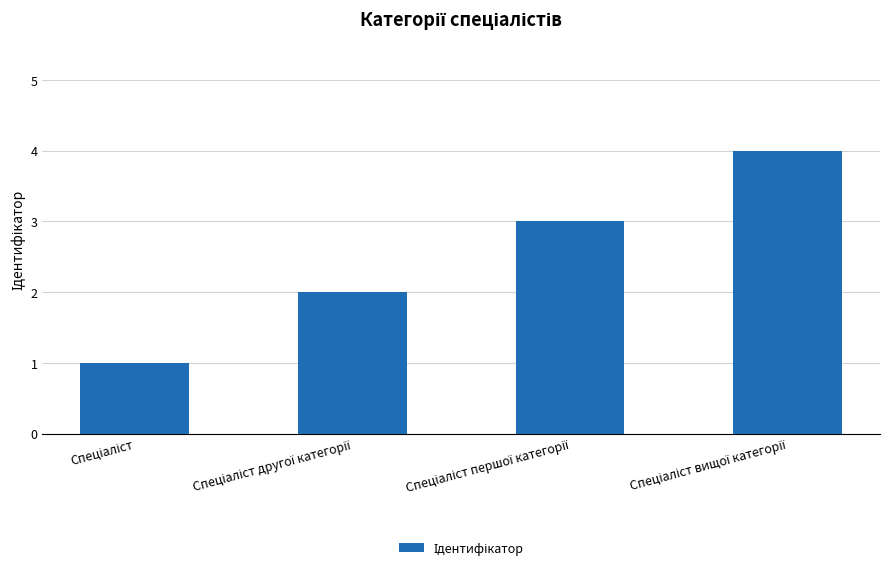

Does the chart contain any negative values?

No